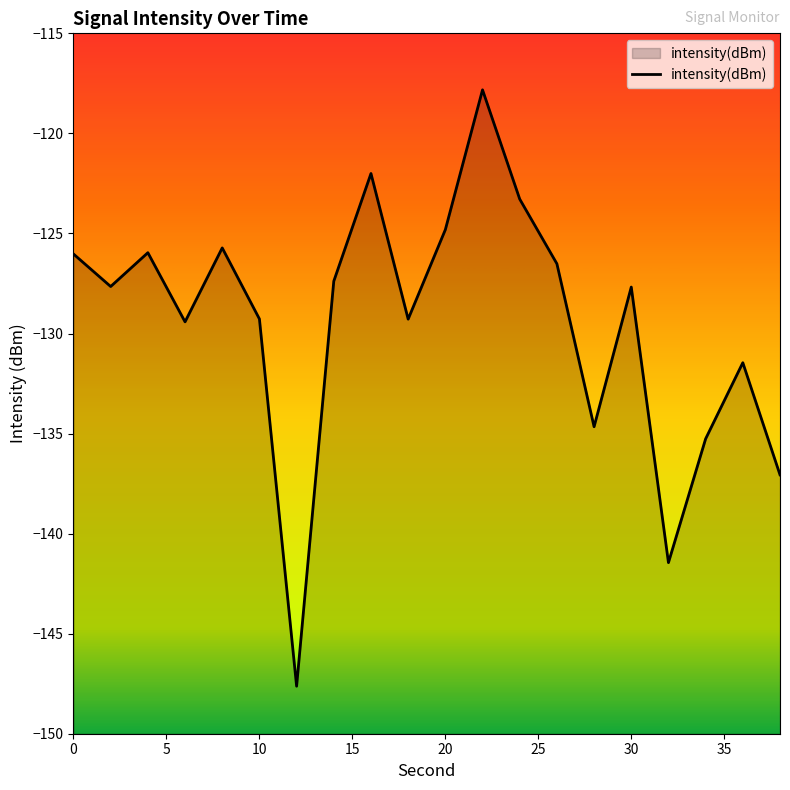

What is the difference between the maximum and minimum values?

29.8